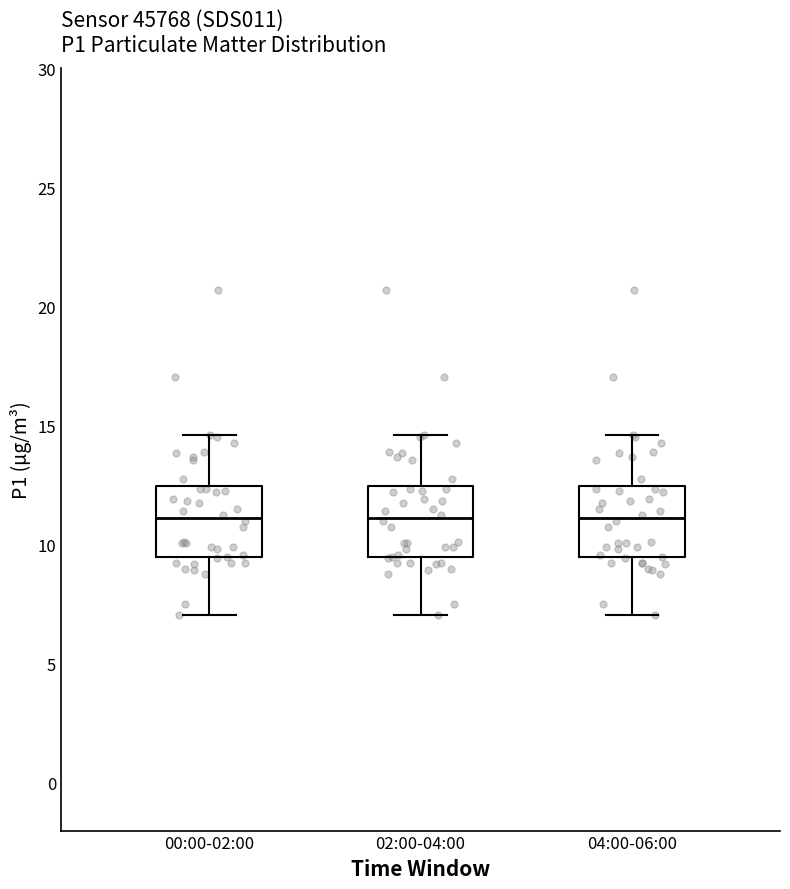

Reading left to right, transcribe this box plot: for each box, give where its median line is, the range the box spans, and where its two whiskers end, as read against the y-axis. The values are not printed on the chart, so give them approximately, as read against the axis.

00:00-02:00: median 11.0, box 9.5 to 12.5, whiskers 7.0 to 14.5
02:00-04:00: median 11.0, box 9.5 to 12.5, whiskers 7.0 to 14.5
04:00-06:00: median 11.0, box 9.5 to 12.5, whiskers 7.0 to 14.5